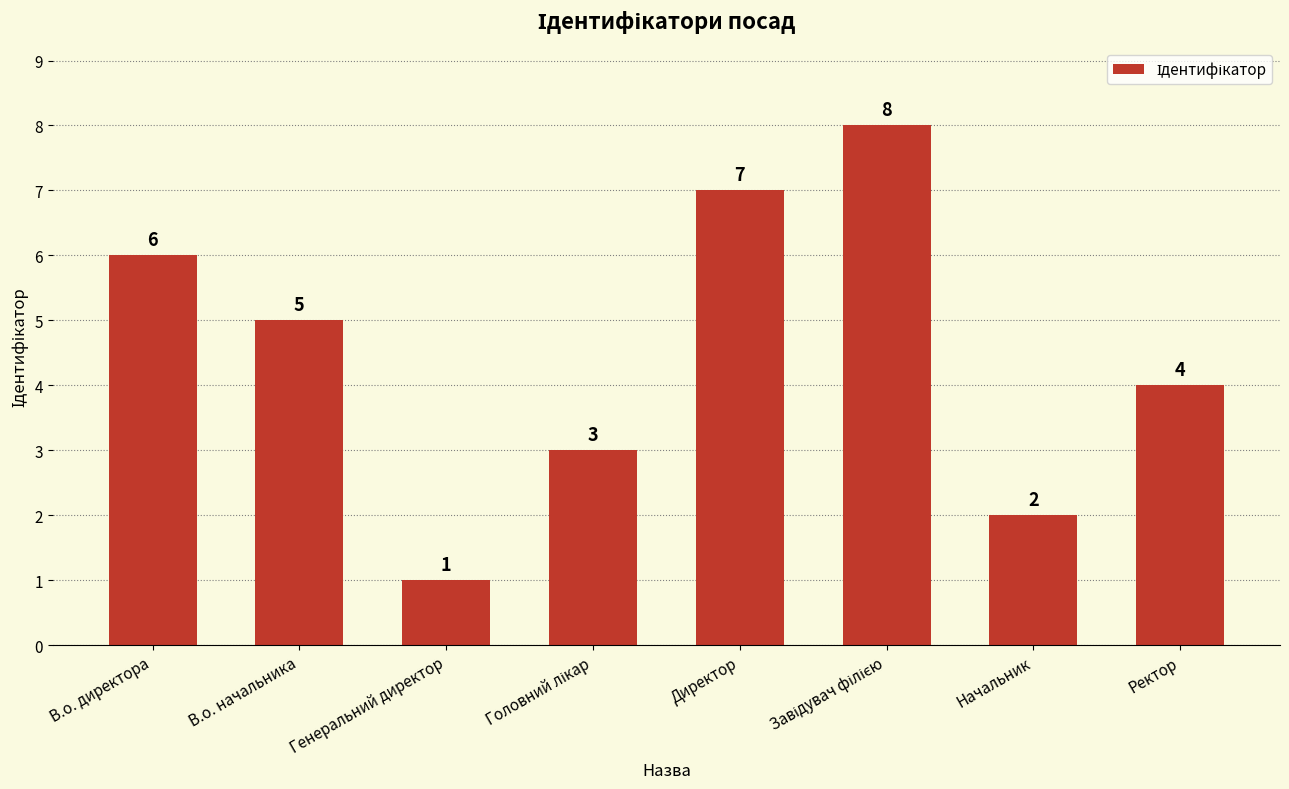

The value at В.о. начальника is 2. True or false?

False